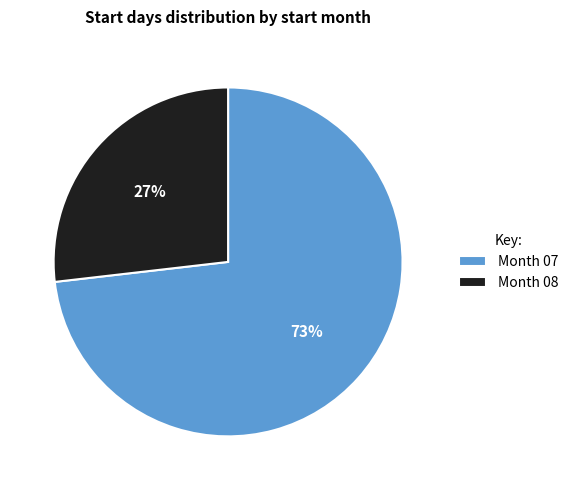

Combined, do Month 08 and Month 07 account for over 50%?

Yes